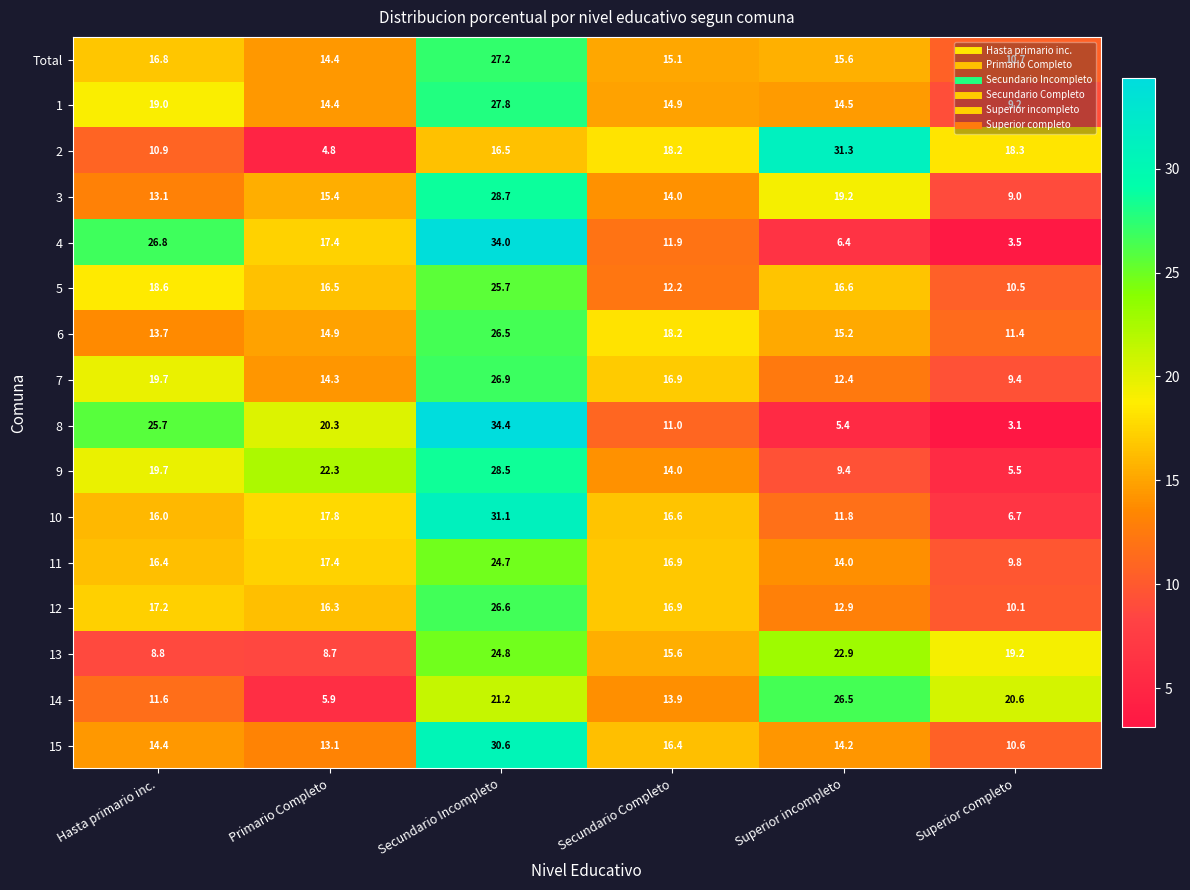

What is the minimum value for 2?

4.8